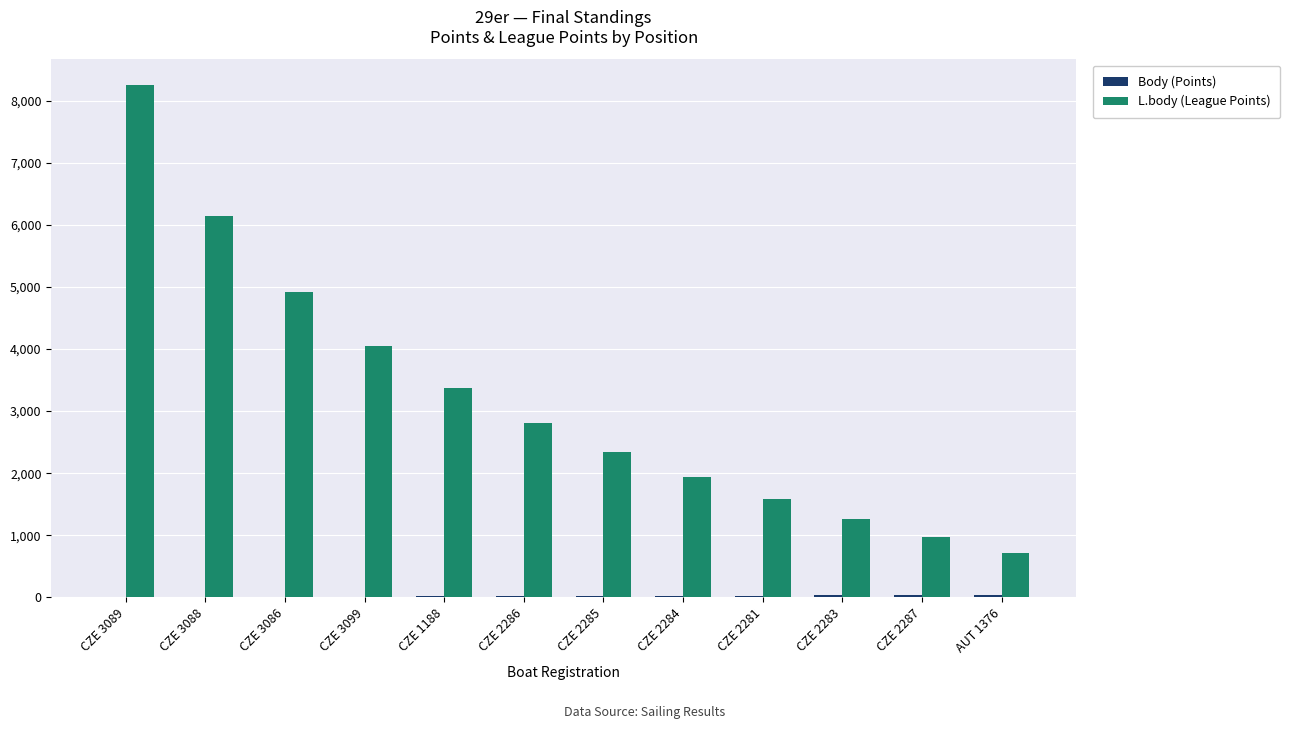

At which category is the sum across all series the highest?

CZE 3089